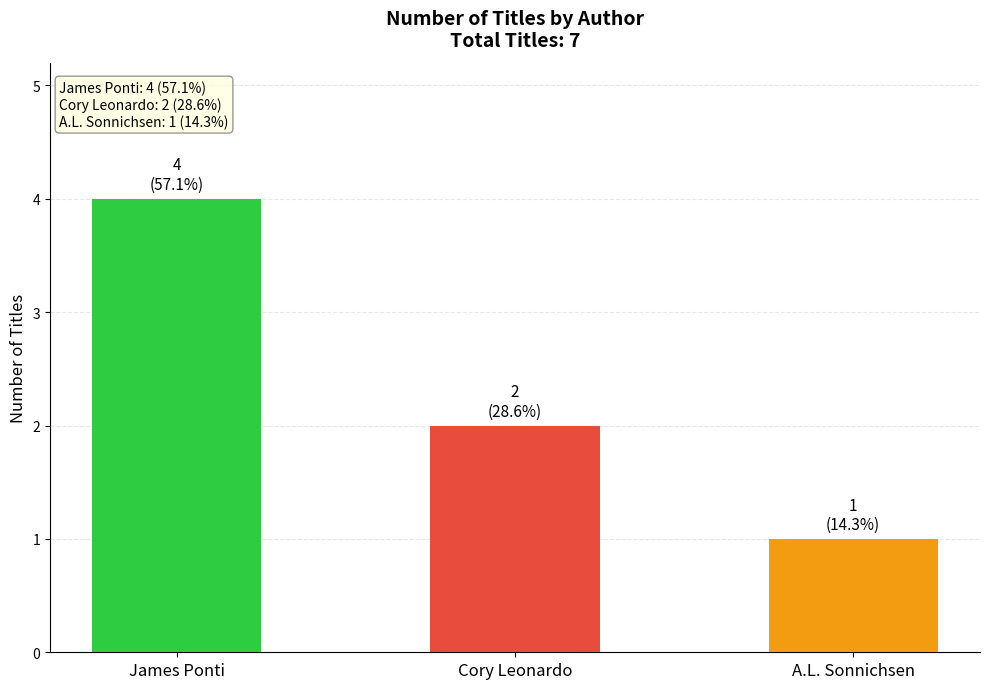

True or false: the data shows 1 at A.L. Sonnichsen (435915331).

True